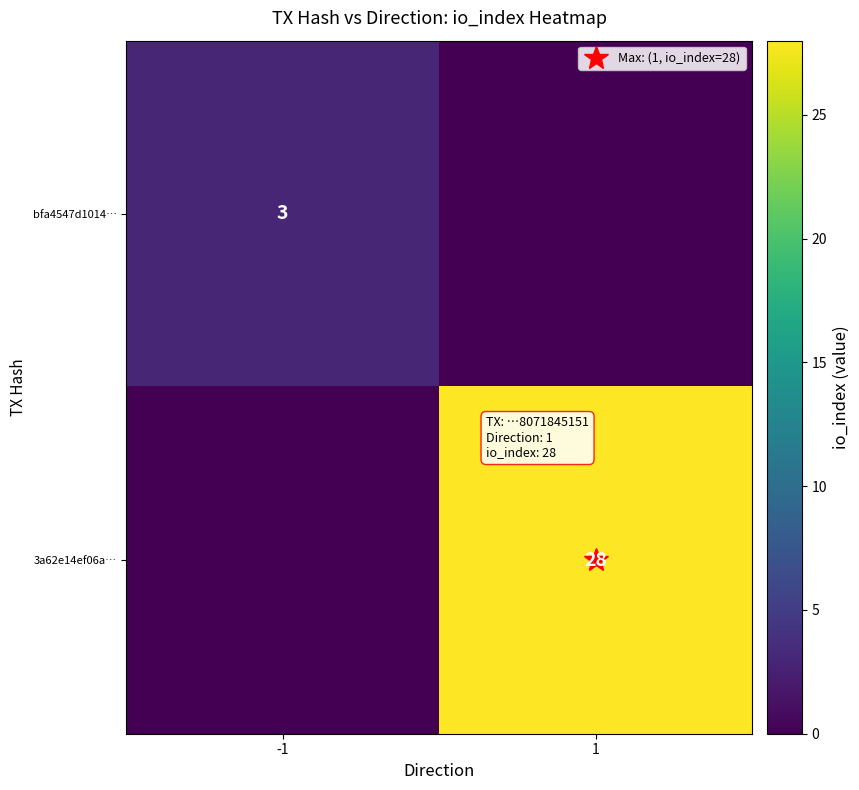

What is the difference between the maximum and minimum values in the bfa4547d1014… series?

3